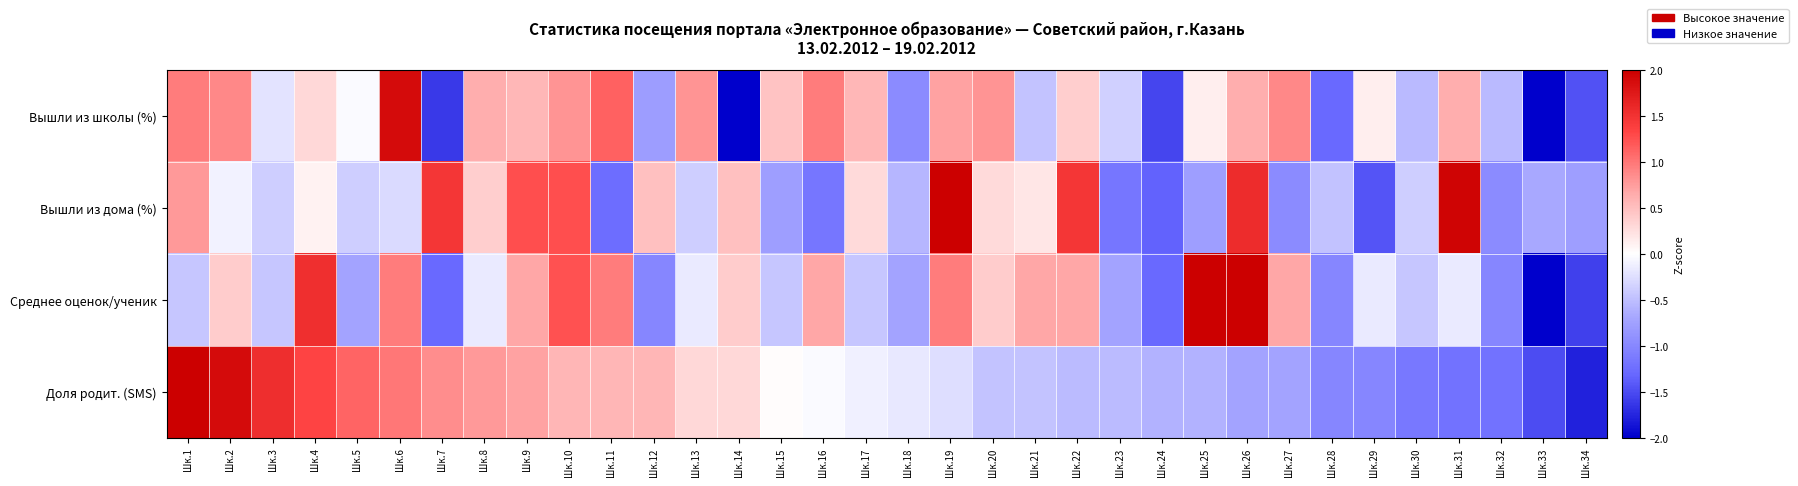

At how many categories does at least one series exceed -1?

34